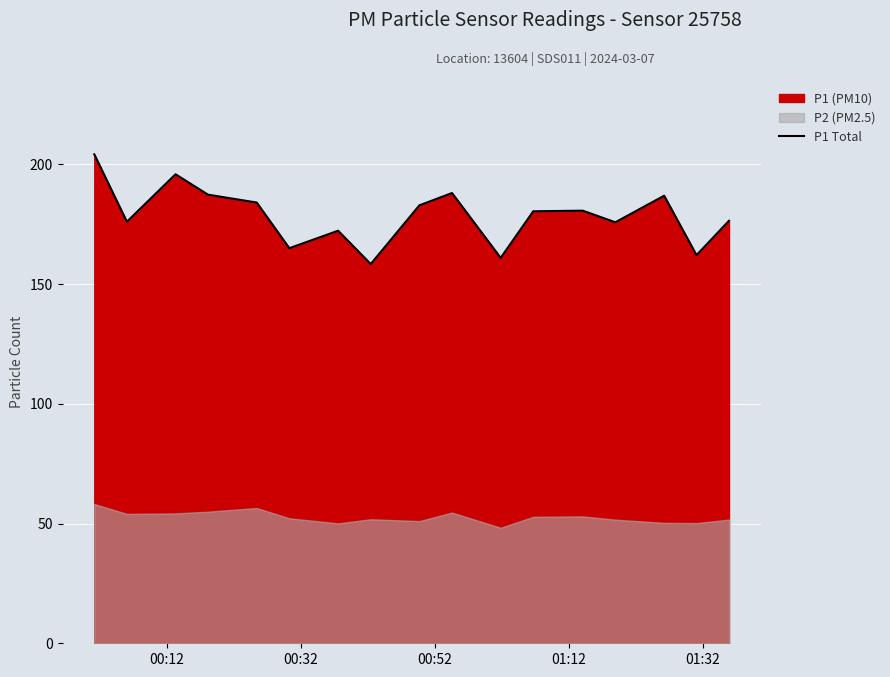

What is the smallest value displayed?

158.4